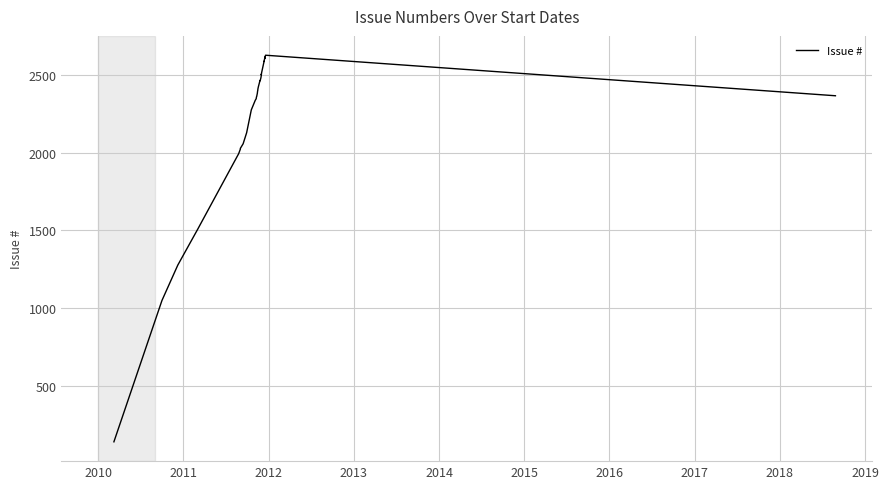

True or false: there are more than 0 points higher than both neighbors.

True